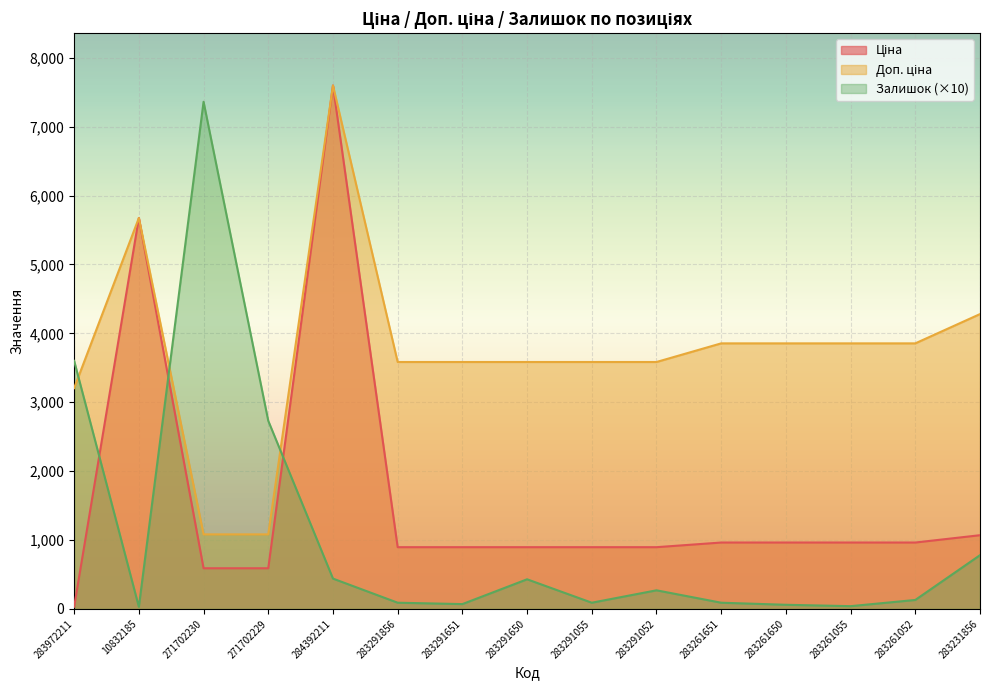

What is the average value of the Доп. ціна series?

3750.1